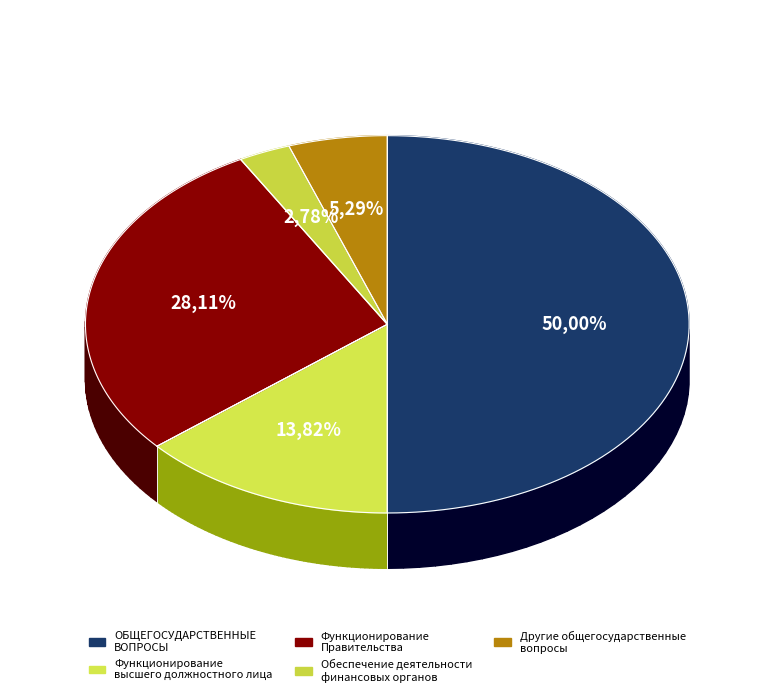

Count the number of slices in the pie.

5